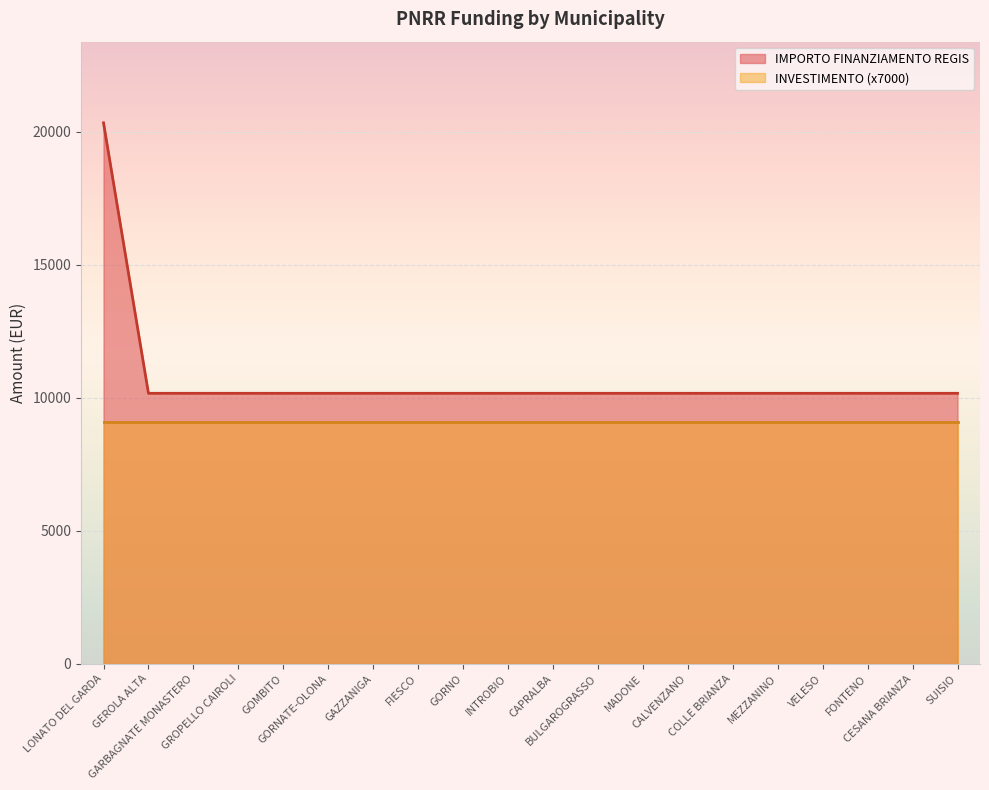

The value at LONATO DEL GARDA is 20344. True or false?

True